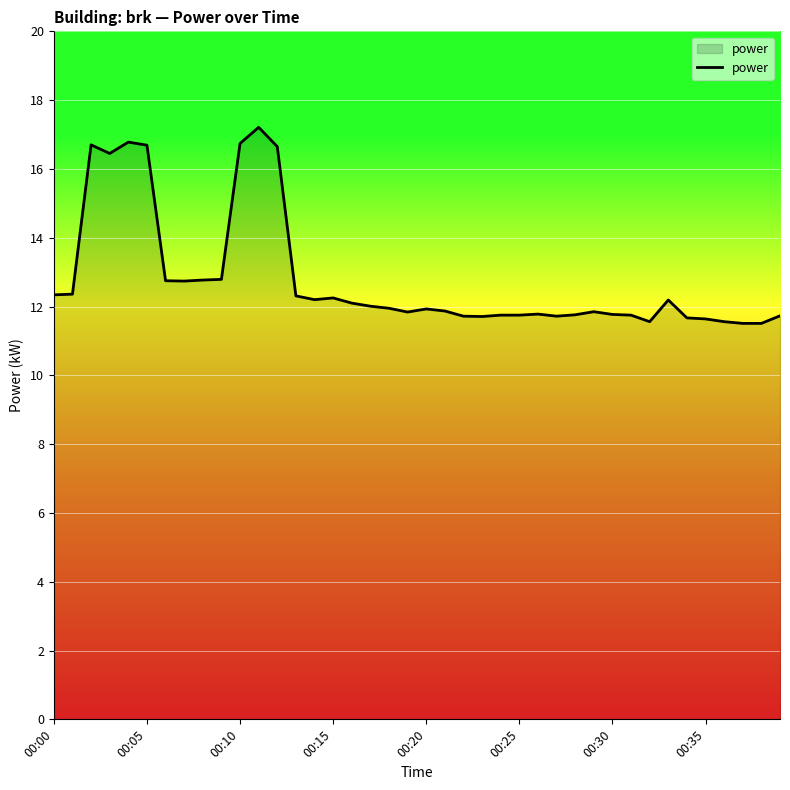

What is the average value?

12.8